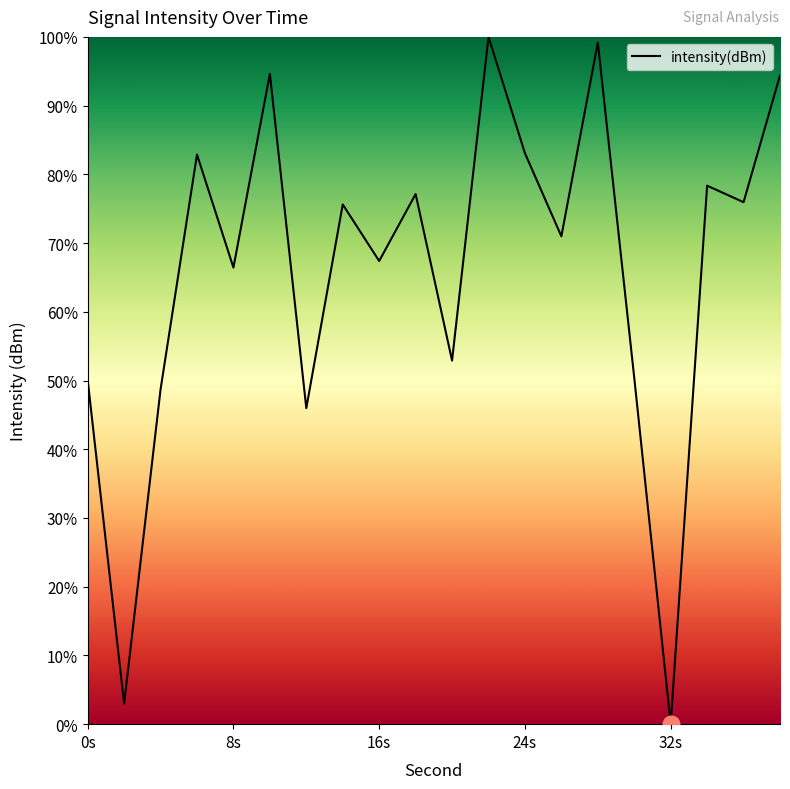

How many lines are shown in the chart?

1